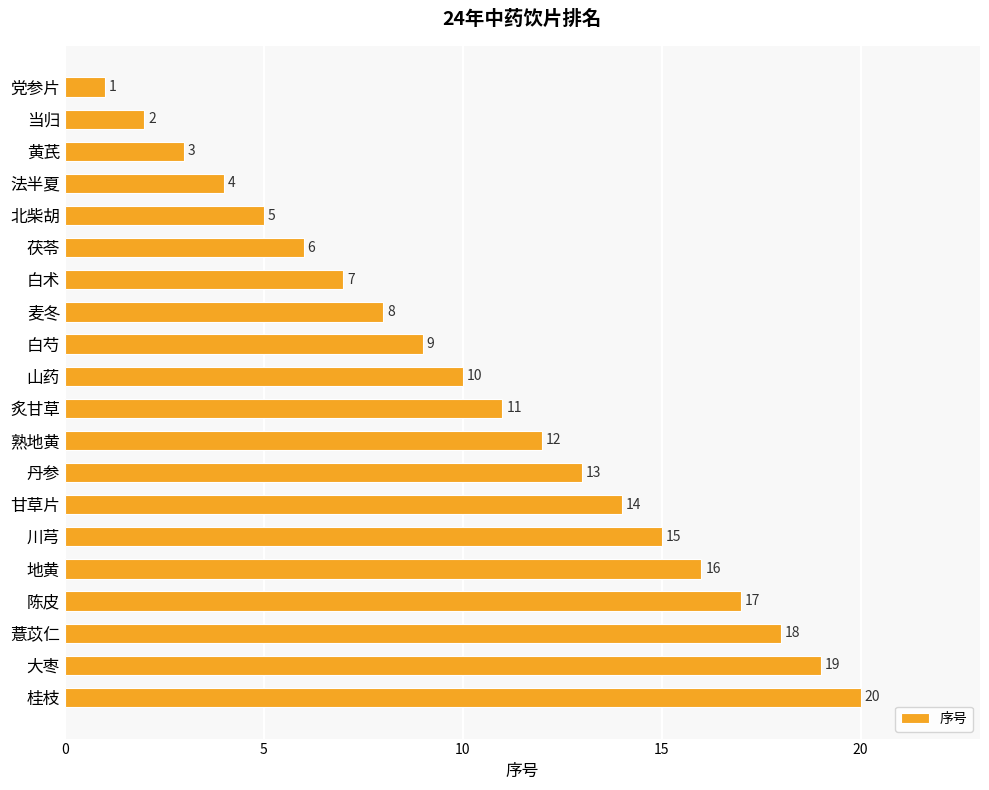

True or false: the data shows 4 at 法半夏.

True